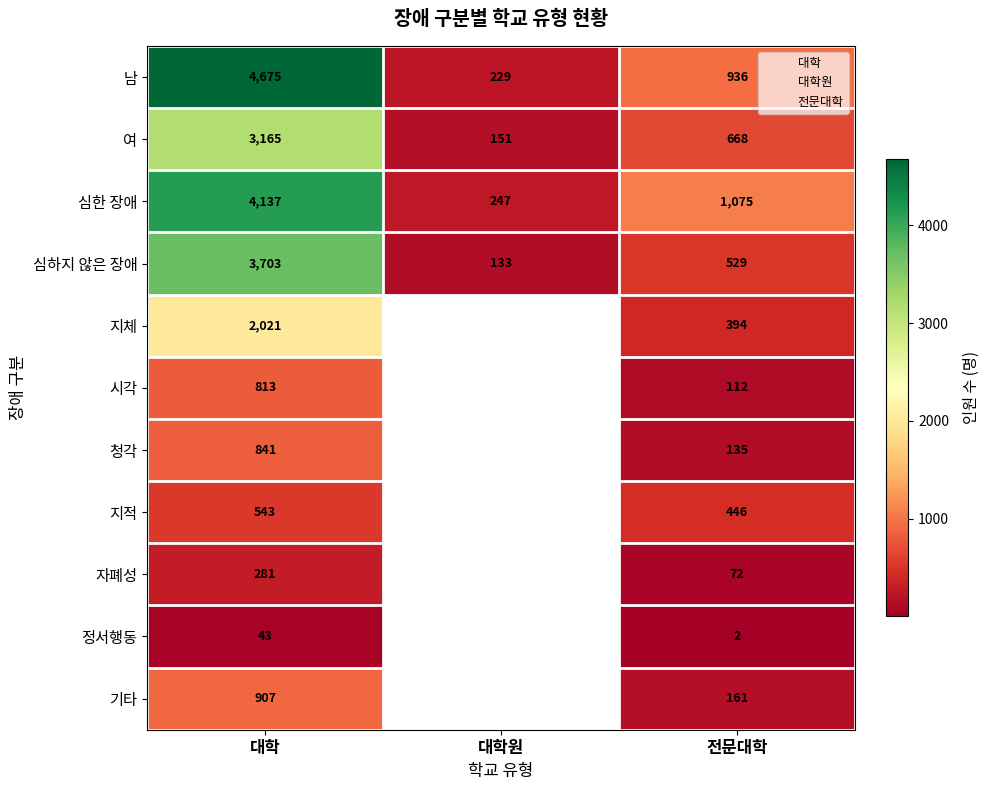

Between 0 and 2, which series saw the biggest shift?

남